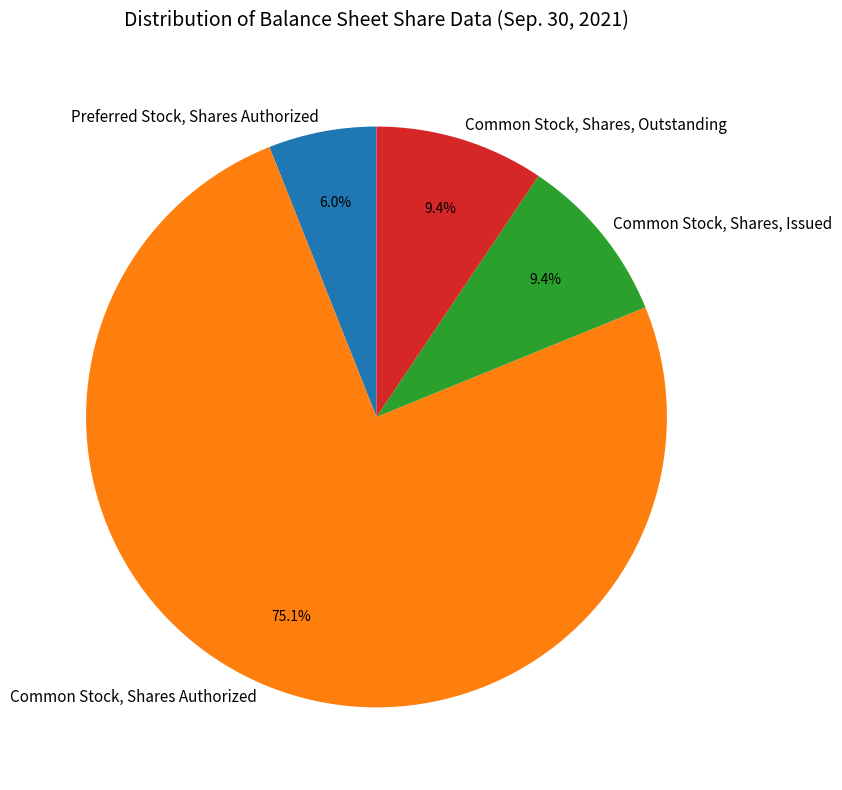

What is the smallest slice in the pie chart?

Preferred Stock, Shares Authorized